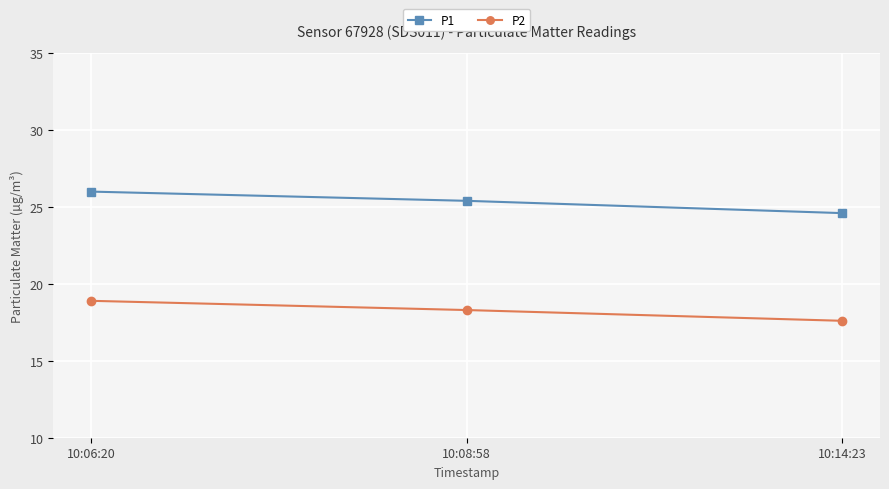

The value of P1 at 10:08:58 is 39.4. True or false?

False